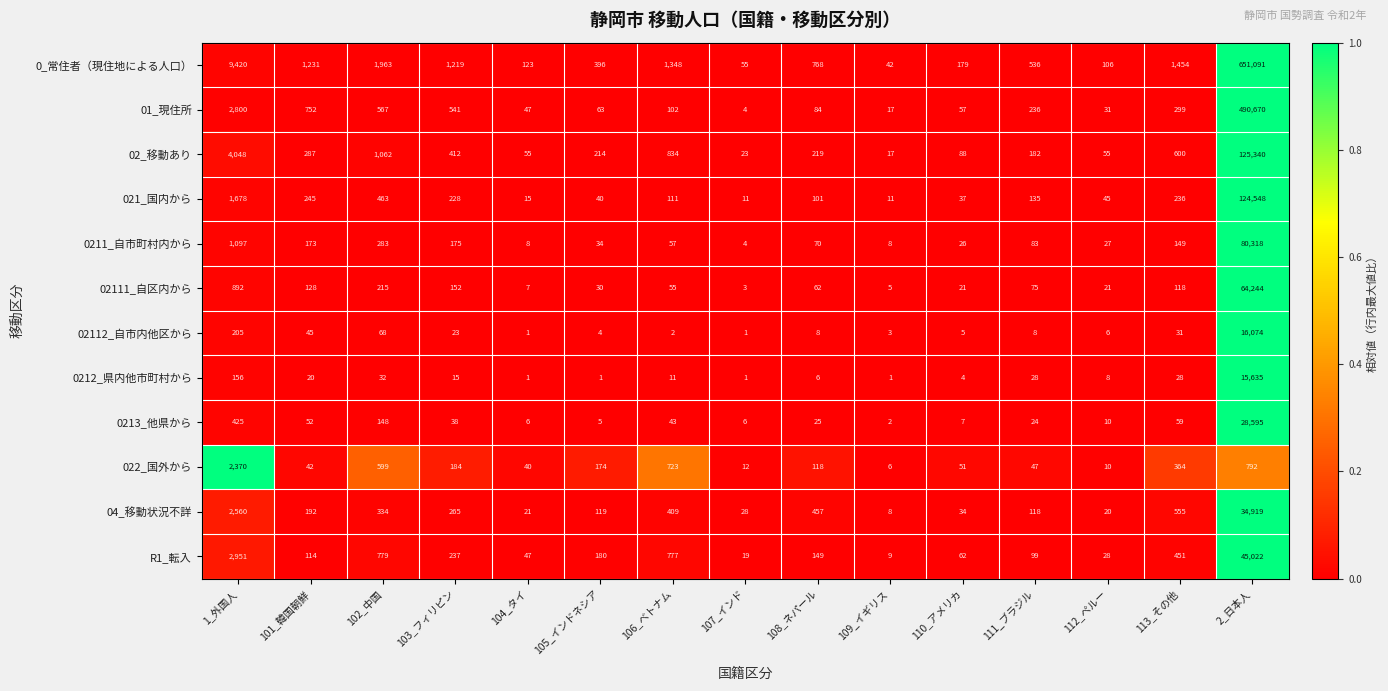

What is the spread (max minus min) of values at 111_ブラジル?

528